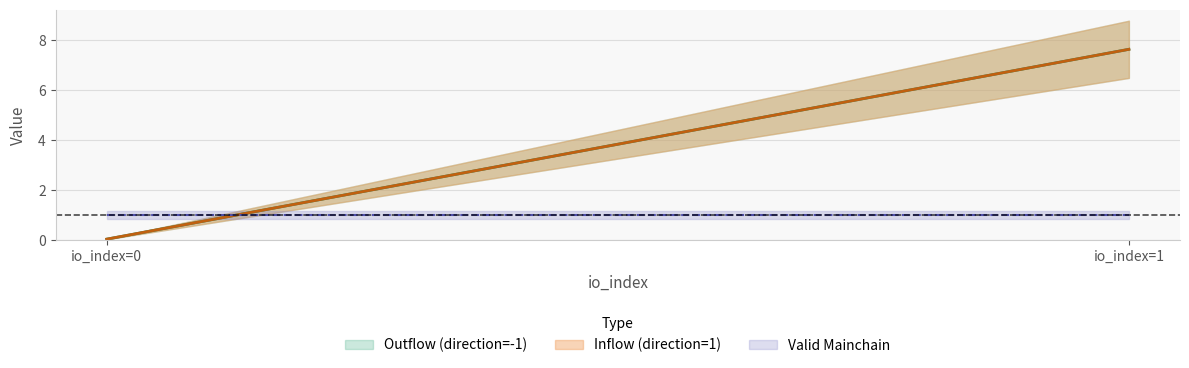

Reading left to right, list all the values displayed in this chart.

io_index: 0.0	1.0	0.0	1.0
value: 0.0	7.6	0.0	7.6
valid_mainchain: 1.0	1.0	1.0	1.0